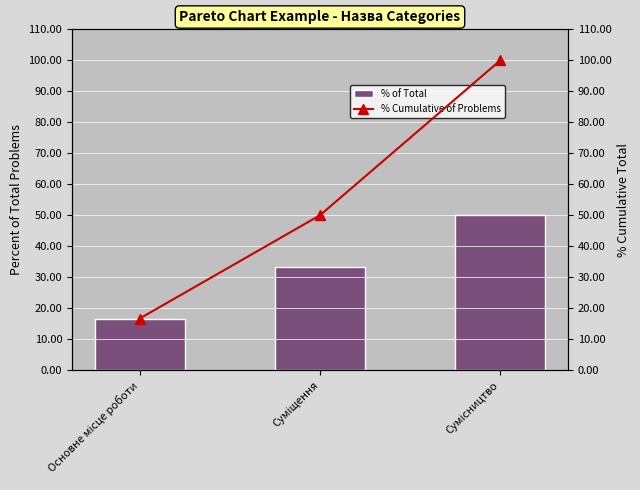

Which series has the largest range (max minus min)?

% Cumulative of Problems